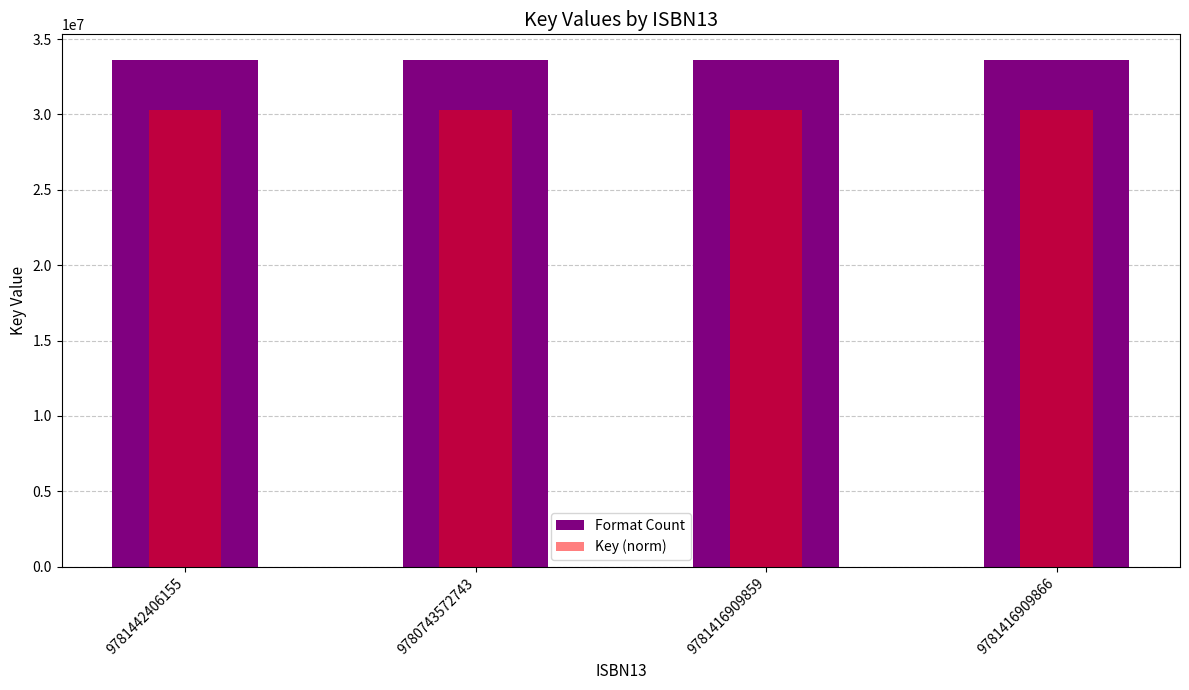

Is it true that Format Count equals 16537924.1 at 9781442406155?

False